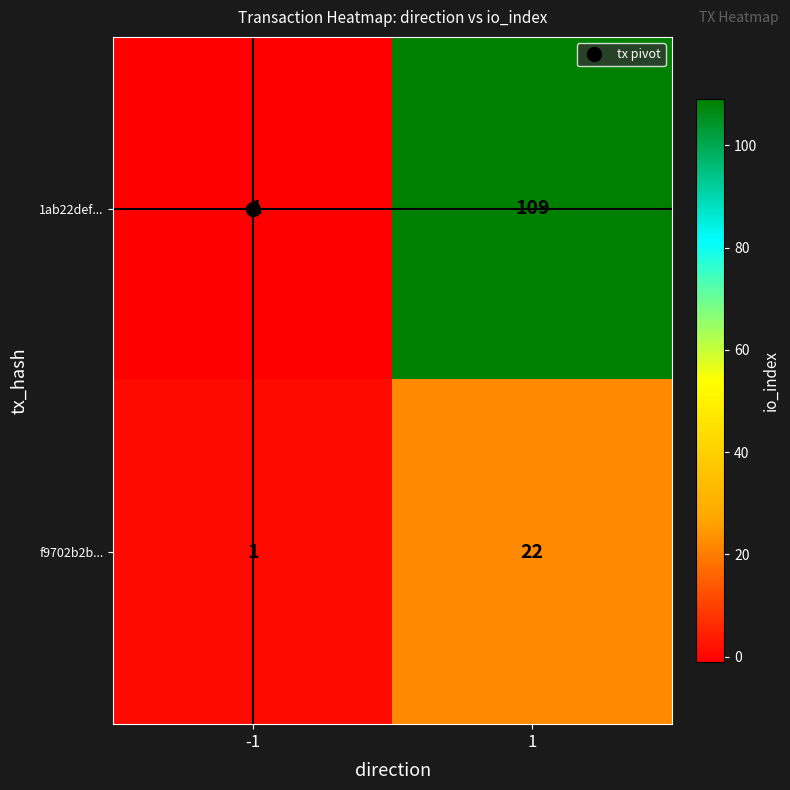

What is the total value across all series at 1?

131